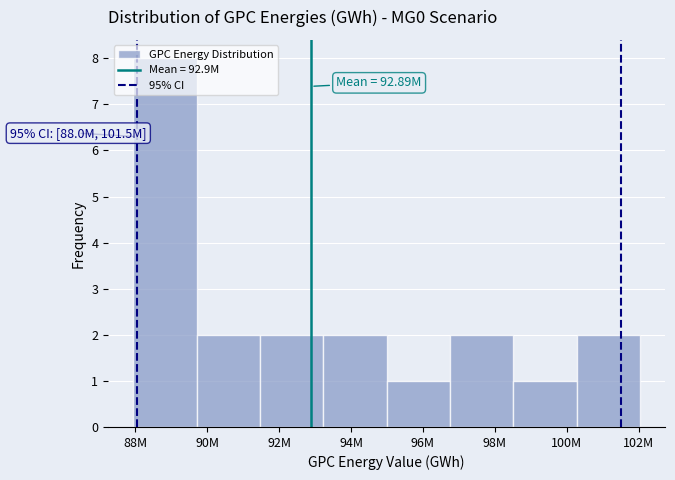

What is the change in value from 88M to 92M?

-6